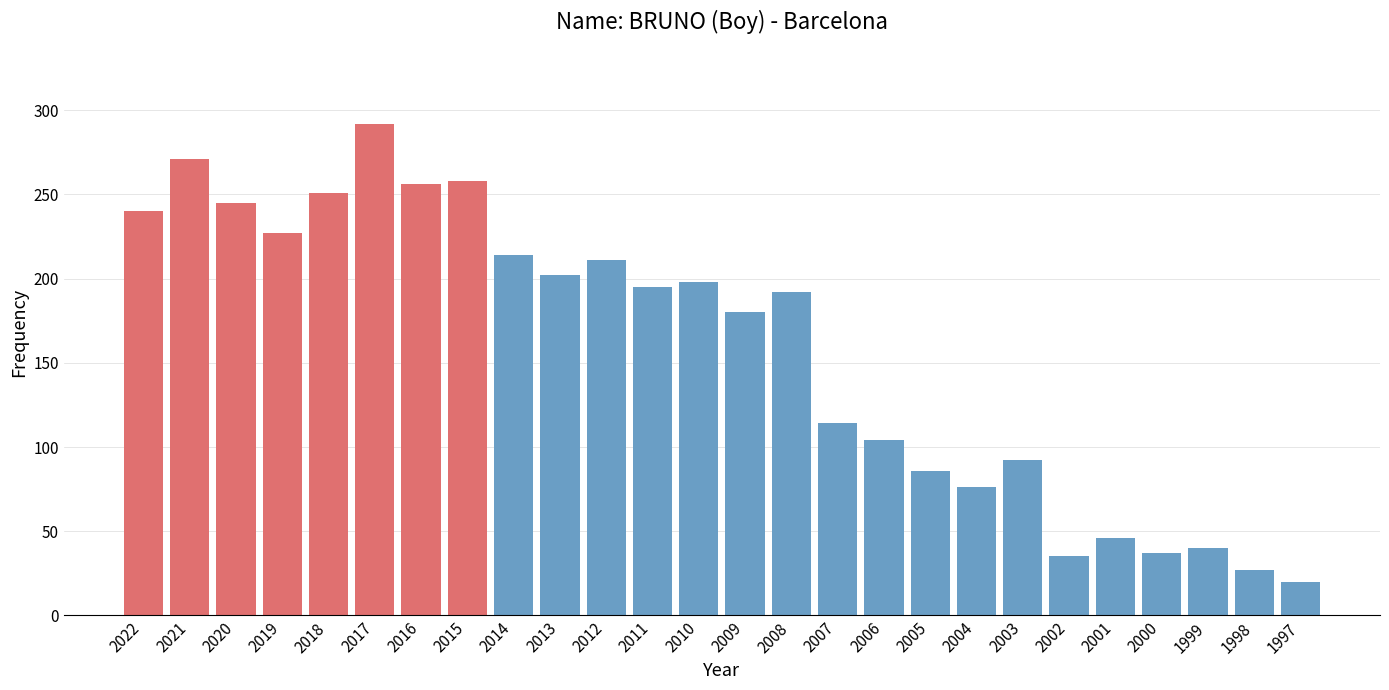

Reading left to right, what are all the values shown in this chart?

240	271	245	227	251	292	256	258	214	202	211	195	198	180	192	114	104	86	76	92	35	46	37	40	27	20